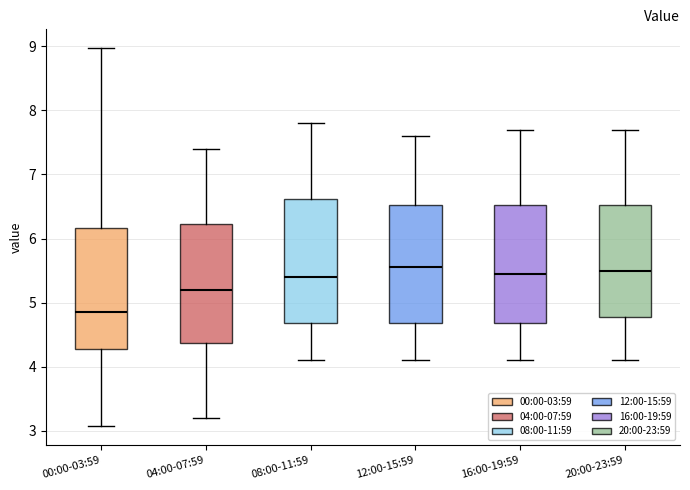

Reading left to right, transcribe this box plot: for each box, give where its median line is, the range the box spans, and where its two whiskers end, as read against the y-axis. The values are not printed on the chart, so give them approximately, as read against the axis.

00:00-03:59: median 4.9, box 4.3 to 6.2, whiskers 3.1 to 9.0
04:00-07:59: median 5.2, box 4.4 to 6.2, whiskers 3.2 to 7.4
08:00-11:59: median 5.4, box 4.7 to 6.6, whiskers 4.1 to 7.8
12:00-15:59: median 5.6, box 4.7 to 6.5, whiskers 4.1 to 7.6
16:00-19:59: median 5.5, box 4.7 to 6.5, whiskers 4.1 to 7.7
20:00-23:59: median 5.5, box 4.8 to 6.5, whiskers 4.1 to 7.7